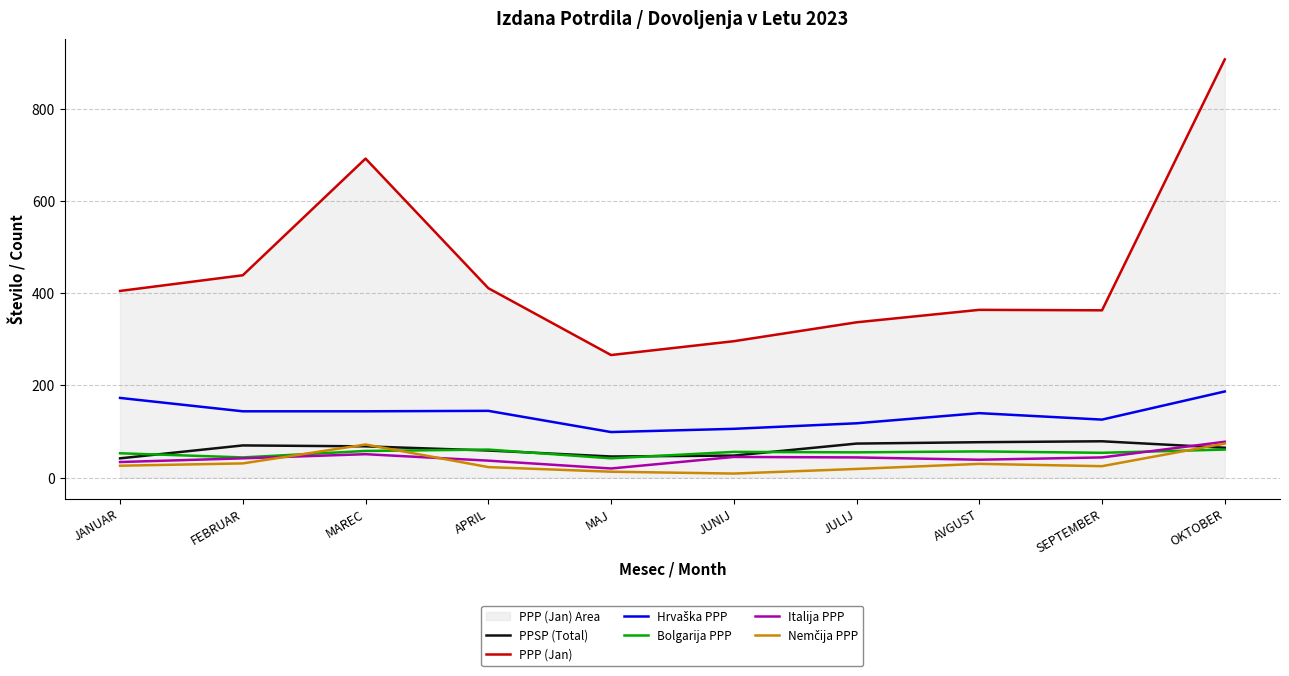

Reading right to left, extract all data points from this chart.

PPSP (Total): OKTOBER=65	SEPTEMBER=79	AVGUST=77	JULIJ=74	JUNIJ=48	MAJ=46	APRIL=59	MAREC=68	FEBRUAR=70	JANUAR=42
PPP (Jan): OKTOBER=907	SEPTEMBER=363	AVGUST=364	JULIJ=337	JUNIJ=296	MAJ=266	APRIL=411	MAREC=692	FEBRUAR=439	JANUAR=405
Hrvaška PPP: OKTOBER=187	SEPTEMBER=126	AVGUST=140	JULIJ=118	JUNIJ=106	MAJ=99	APRIL=145	MAREC=144	FEBRUAR=144	JANUAR=173
Bolgarija PPP: OKTOBER=61	SEPTEMBER=54	AVGUST=57	JULIJ=55	JUNIJ=56	MAJ=42	APRIL=61	MAREC=58	FEBRUAR=44	JANUAR=53
Italija PPP: OKTOBER=78	SEPTEMBER=44	AVGUST=39	JULIJ=44	JUNIJ=45	MAJ=20	APRIL=37	MAREC=51	FEBRUAR=42	JANUAR=34
Nemčija PPP: OKTOBER=74	SEPTEMBER=25	AVGUST=30	JULIJ=19	JUNIJ=9	MAJ=13	APRIL=23	MAREC=72	FEBRUAR=31	JANUAR=26